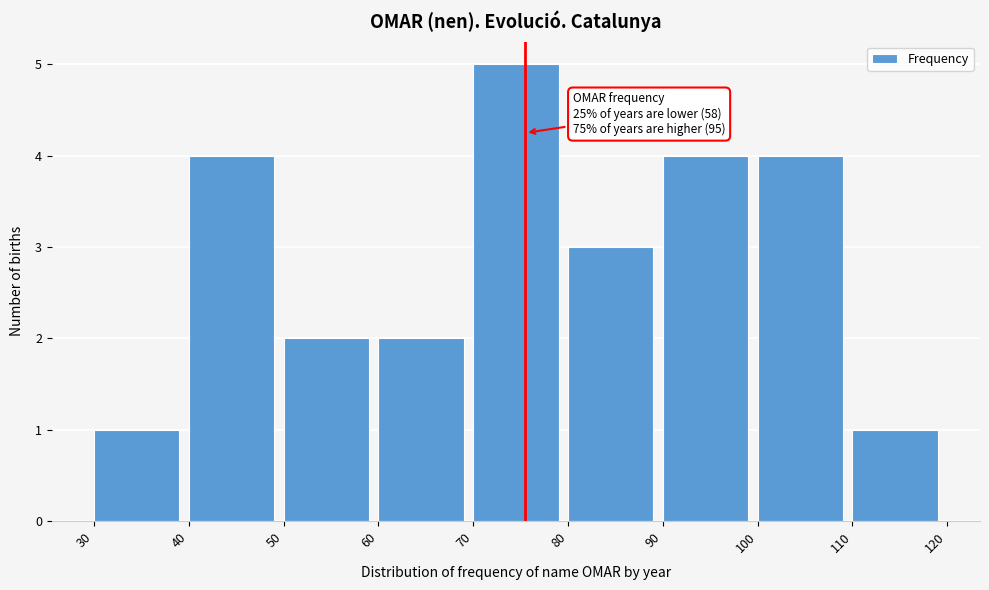

Over which range of the x-axis is the bar tallest?

70 to 80